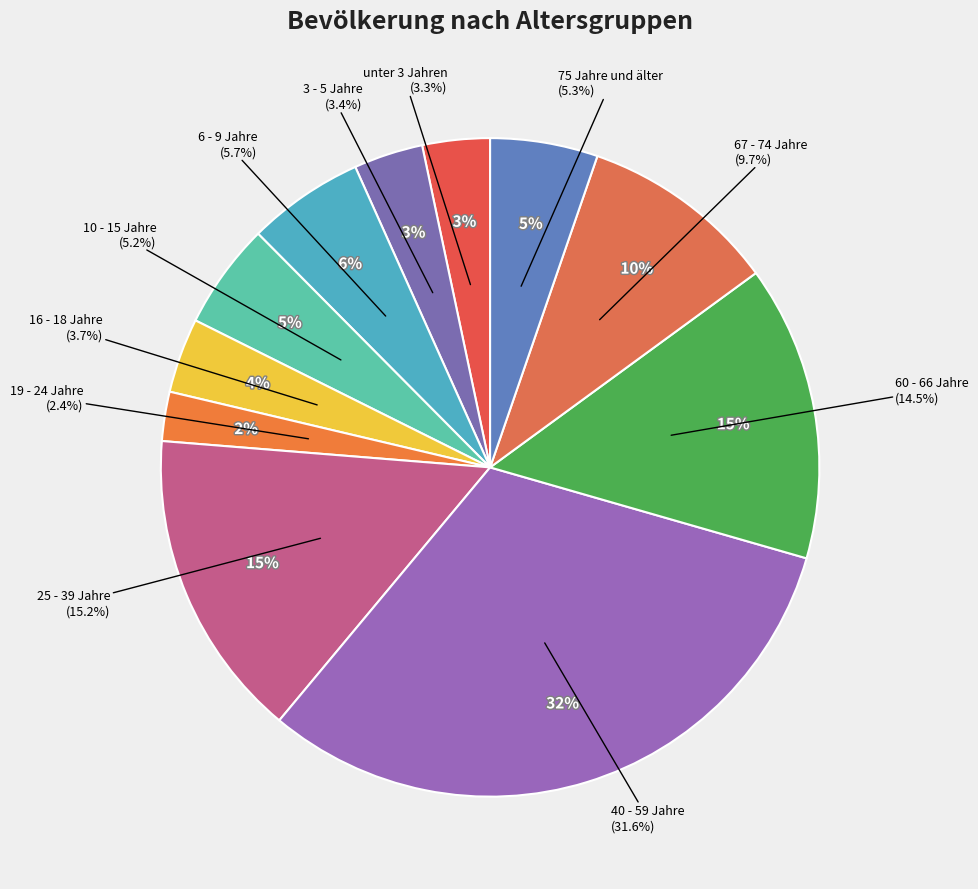

To the nearest percent, what portion does 75 Jahre und älter represent?

5%